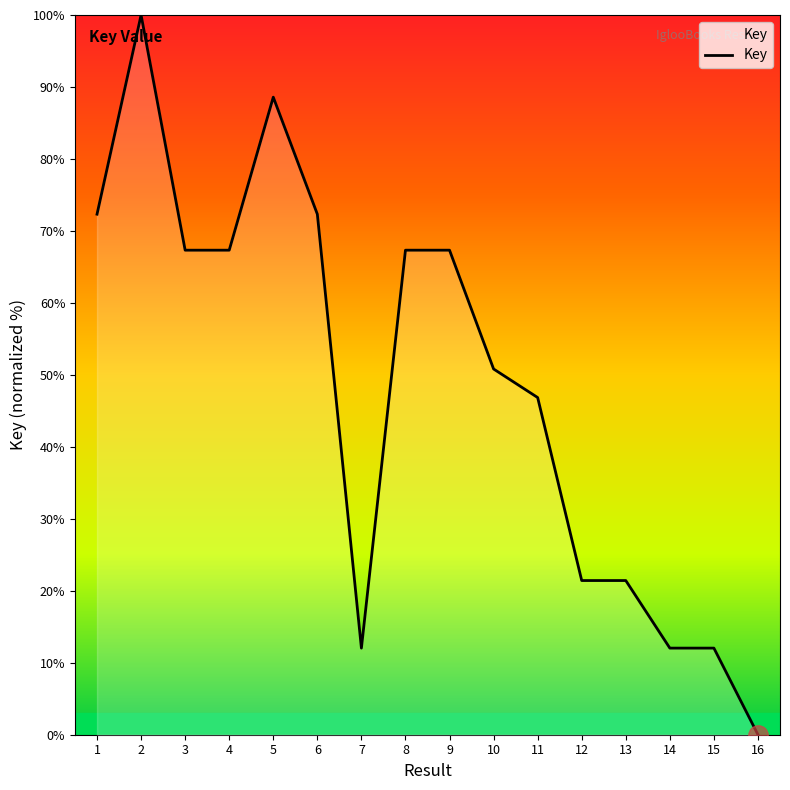

Where is the first local maximum?

2